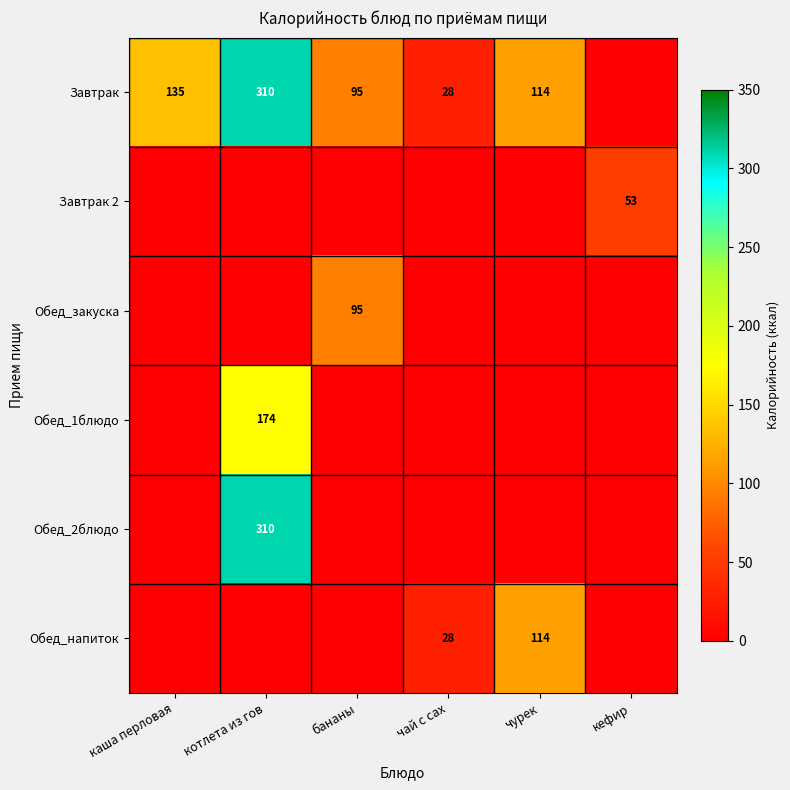

Is it true that Обед_2блюдо equals 85 at котлета из гов?

False